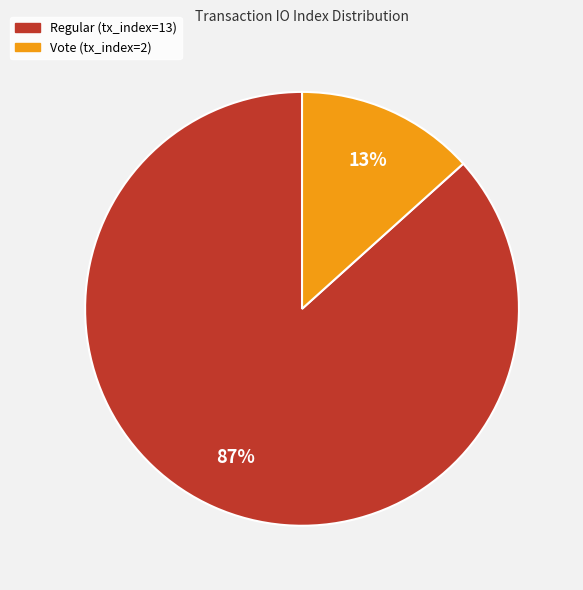

To the nearest percent, what is the combined percentage of Vote (tx_index=2) and Regular (tx_index=13)?

100%